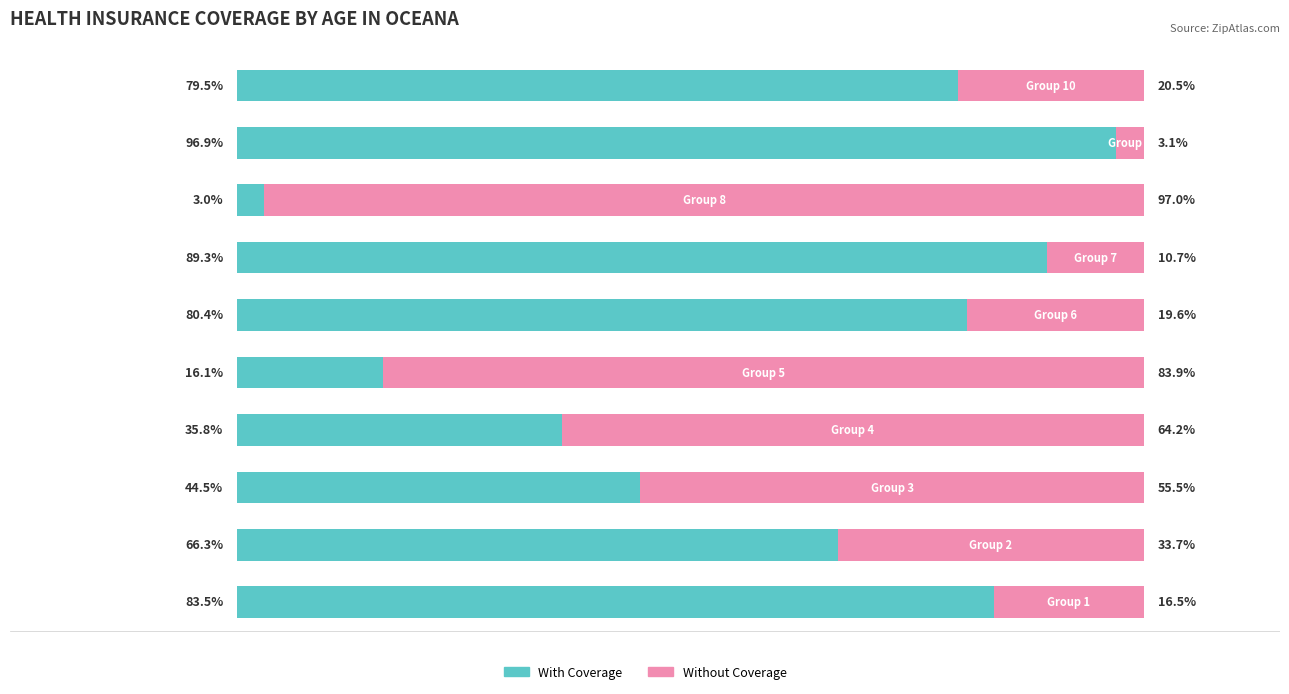

What is the value of the With Coverage bar at the 10th from the left?

79.5